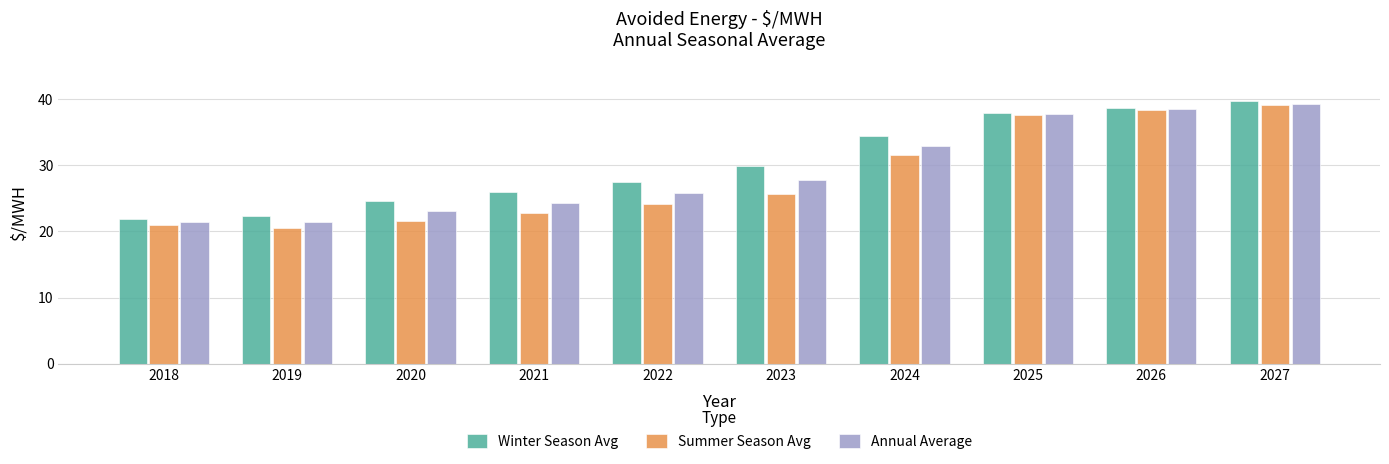

What is the sum of all Winter Season Avg values?

302.6